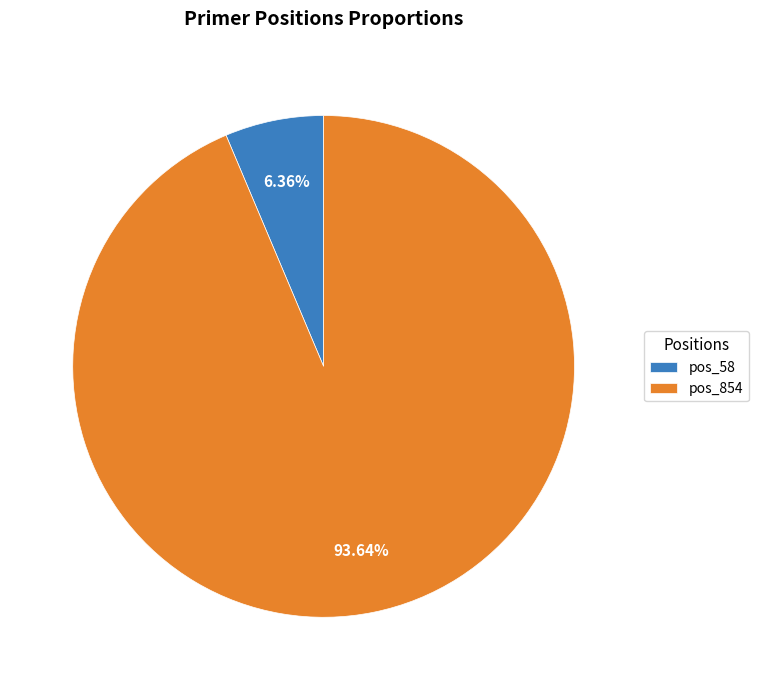

How many segments does this pie chart have?

2